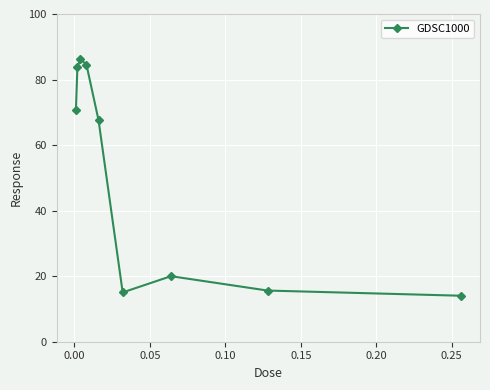

What is the value of the 4th point from the left?

84.5